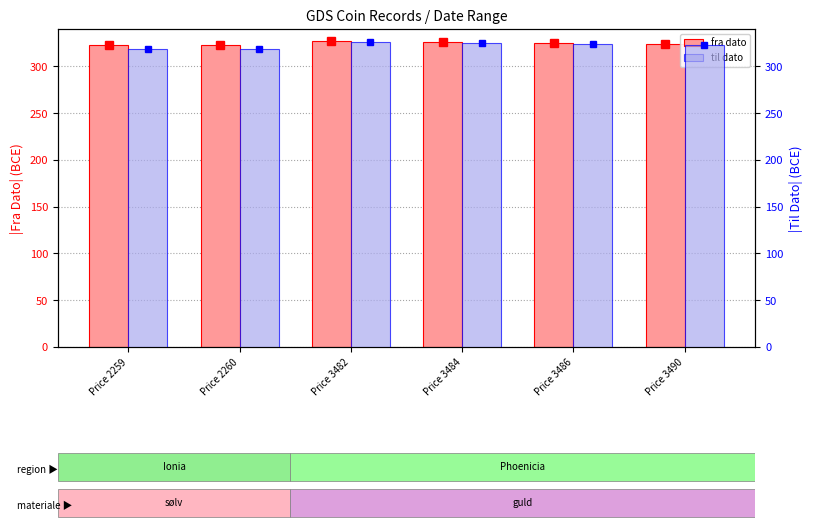

Rank the categories by fra dato value from highest to lowest.

Price 3482, Price 3484, Price 3486, Price 3490, Price 2259, Price 2260